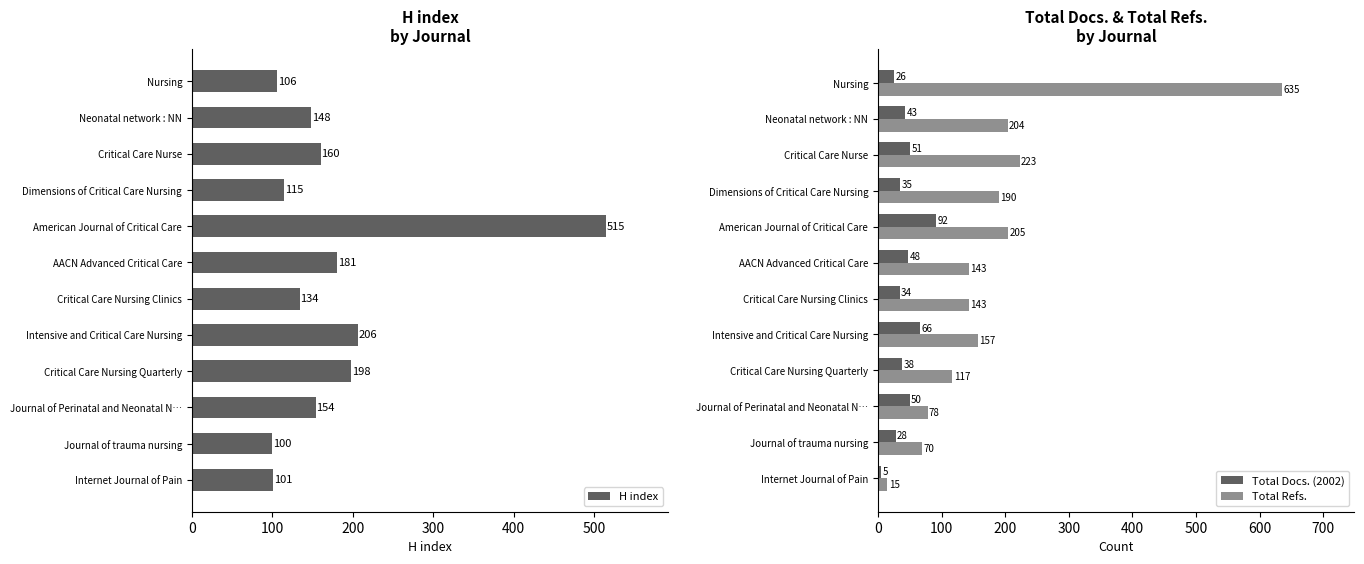

Reading left to right, extract all data points from this chart.

H index: 106	148	160	115	515	181	134	206	198	154	100	101
Total Docs. (2002): 26	43	51	35	92	48	34	66	38	50	28	5
Total Refs.: 635	204	223	190	205	143	143	157	117	78	70	15